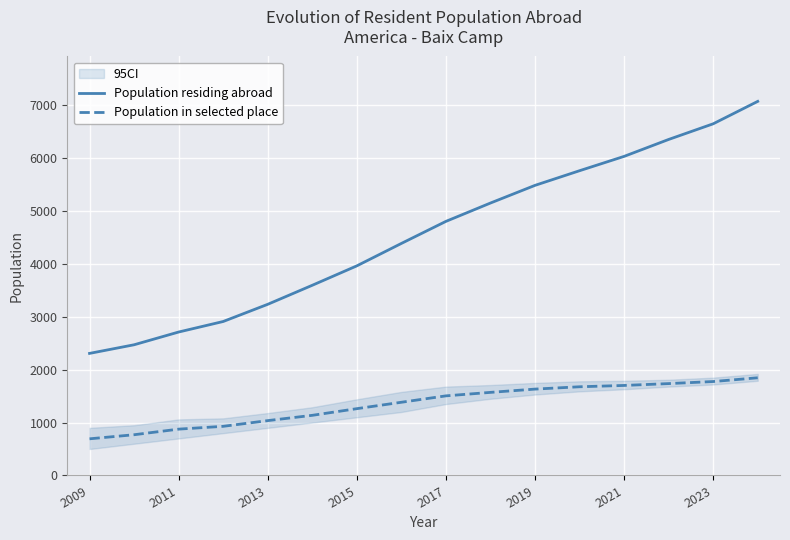

At how many categories does at least one series exceed 5528?

5